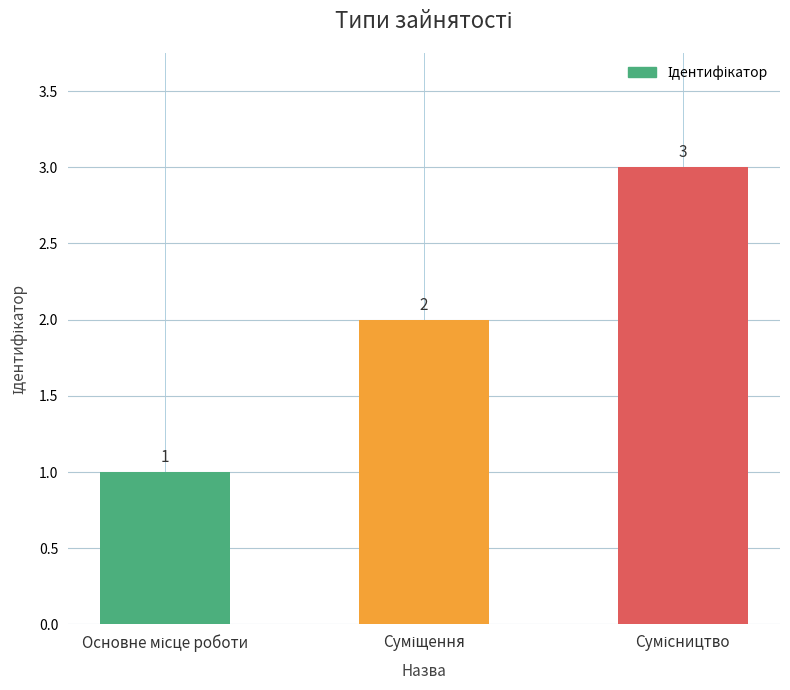

Count the values in the range 1 to 3.

3